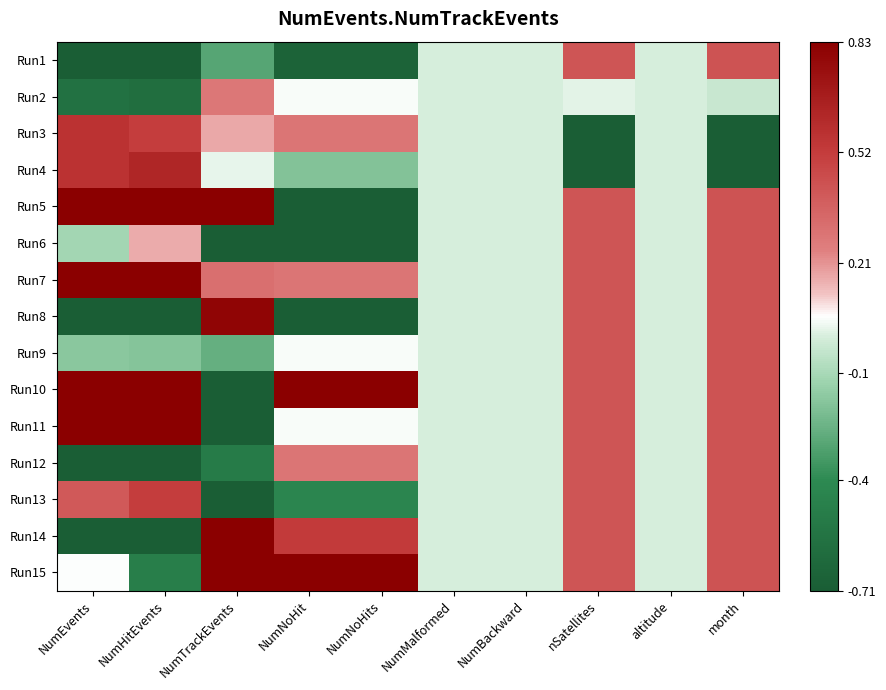

List the series in order of their peak value, highest first.

Run5, Run7, Run10, Run11, Run14, Run15, Run8, Run4, Run3, Run13, Run1, Run6, Run9, Run12, Run2